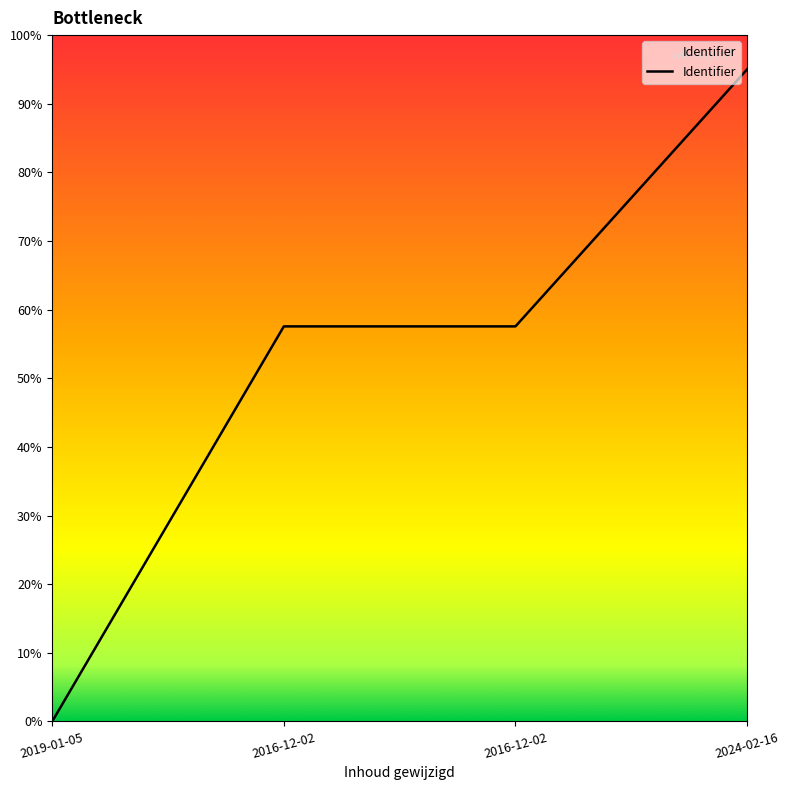

Reading left to right, transcribe all the data shown in this chart.

0.0	57.6	57.6	95.0